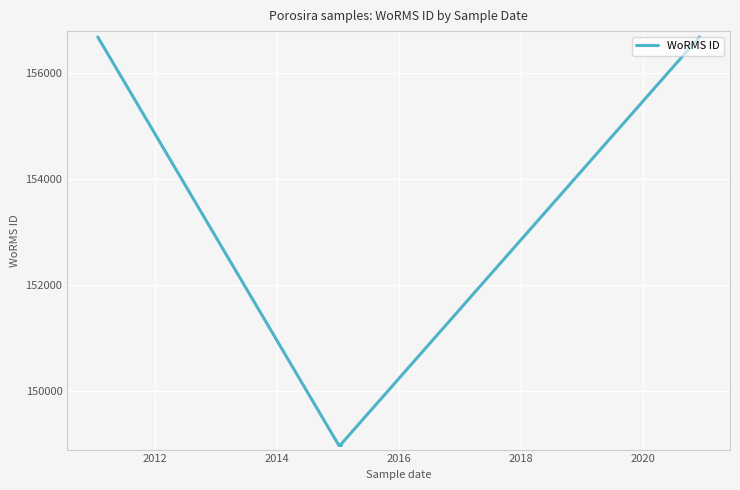

How many lines are shown in the chart?

1